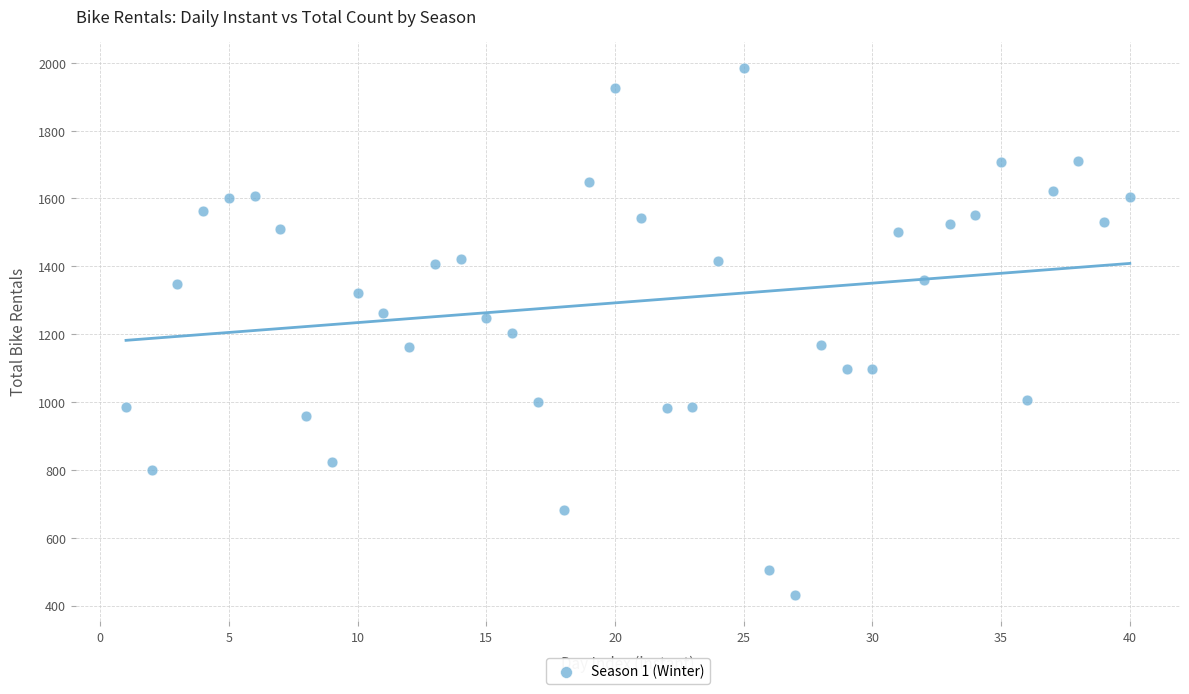

What is the range of X values (max minus min)?

39